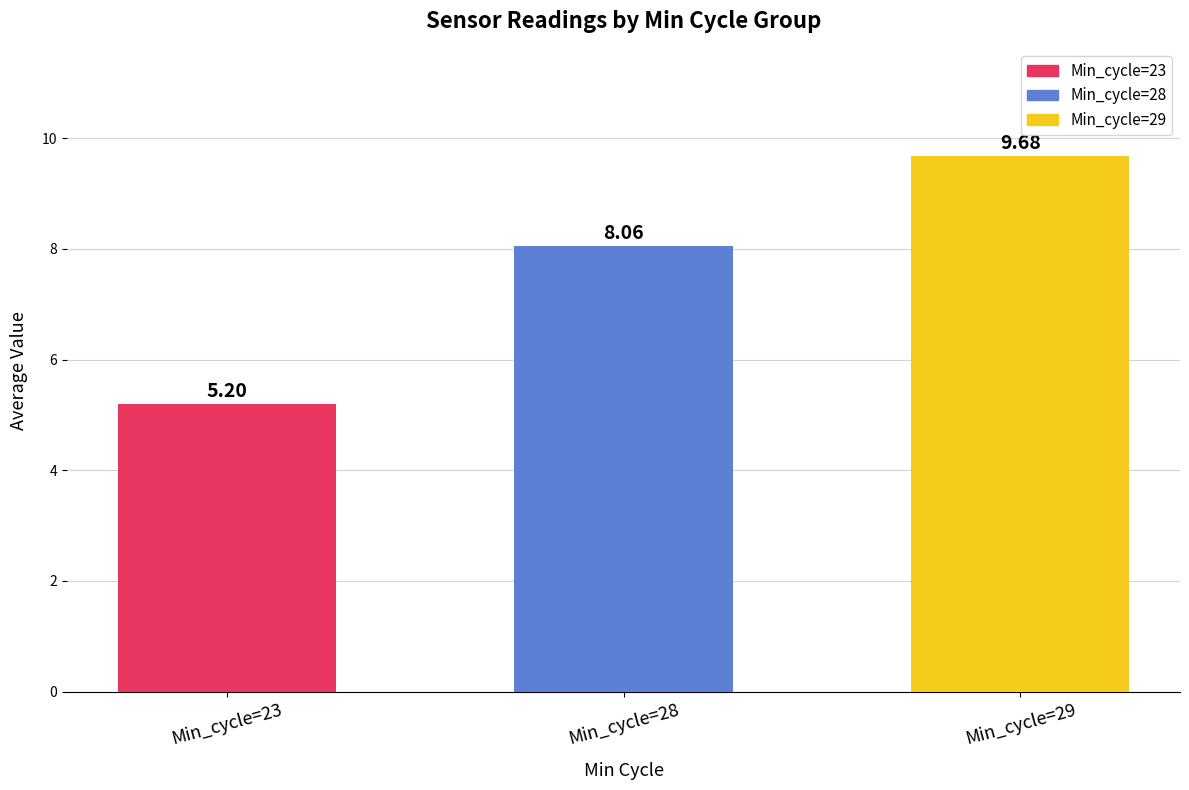

What is the difference between the values at Min_cycle=23 and Min_cycle=28?

2.9